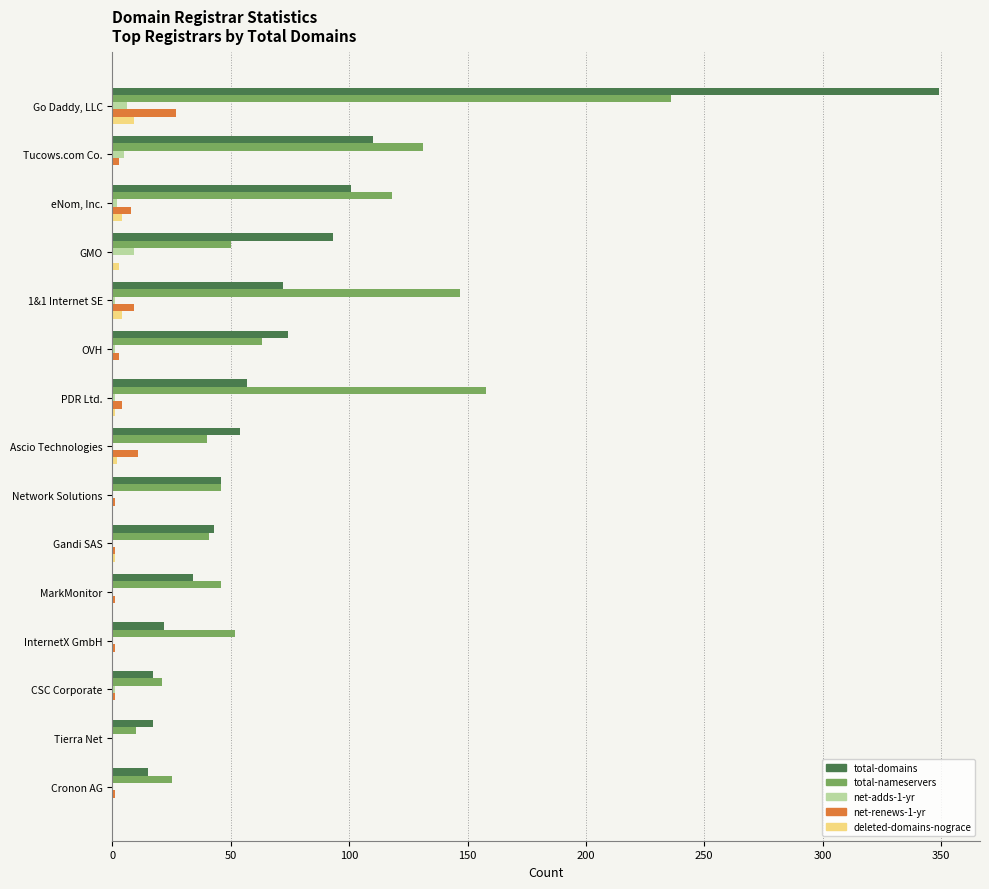

What is the sum of all total-nameservers values?

1184